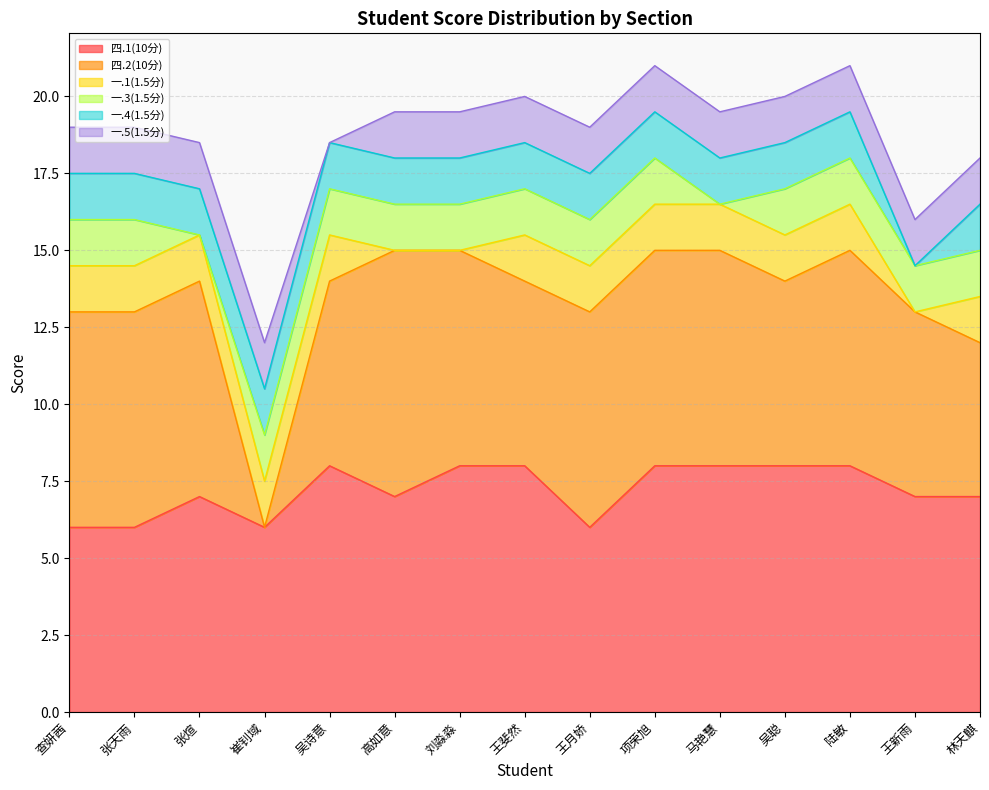

Reading right to left, list all the values displayed in this chart.

四.1(10分): 林天麒=7.0	王新雨=7.0	陆敏=8.0	吴聪=8.0	马艳慧=8.0	项荣旭=8.0	王月娇=6.0	王斐然=8.0	刘淼淼=8.0	高如意=7.0	吴诗意=8.0	崔钊域=6.0	张煊=7.0	张天雨=6.0	查妍茜=6.0
四.2(10分): 林天麒=5.0	王新雨=6.0	陆敏=7.0	吴聪=6.0	马艳慧=7.0	项荣旭=7.0	王月娇=7.0	王斐然=6.0	刘淼淼=7.0	高如意=8.0	吴诗意=6.0	崔钊域=0.0	张煊=7.0	张天雨=7.0	查妍茜=7.0
一.1(1.5分): 林天麒=1.5	王新雨=0.0	陆敏=1.5	吴聪=1.5	马艳慧=1.5	项荣旭=1.5	王月娇=1.5	王斐然=1.5	刘淼淼=0.0	高如意=0.0	吴诗意=1.5	崔钊域=1.5	张煊=1.5	张天雨=1.5	查妍茜=1.5
一.3(1.5分): 林天麒=1.5	王新雨=1.5	陆敏=1.5	吴聪=1.5	马艳慧=0.0	项荣旭=1.5	王月娇=1.5	王斐然=1.5	刘淼淼=1.5	高如意=1.5	吴诗意=1.5	崔钊域=1.5	张煊=0.0	张天雨=1.5	查妍茜=1.5
一.4(1.5分): 林天麒=1.5	王新雨=0.0	陆敏=1.5	吴聪=1.5	马艳慧=1.5	项荣旭=1.5	王月娇=1.5	王斐然=1.5	刘淼淼=1.5	高如意=1.5	吴诗意=1.5	崔钊域=1.5	张煊=1.5	张天雨=1.5	查妍茜=1.5
一.5(1.5分): 林天麒=1.5	王新雨=1.5	陆敏=1.5	吴聪=1.5	马艳慧=1.5	项荣旭=1.5	王月娇=1.5	王斐然=1.5	刘淼淼=1.5	高如意=1.5	吴诗意=0.0	崔钊域=1.5	张煊=1.5	张天雨=1.5	查妍茜=1.5